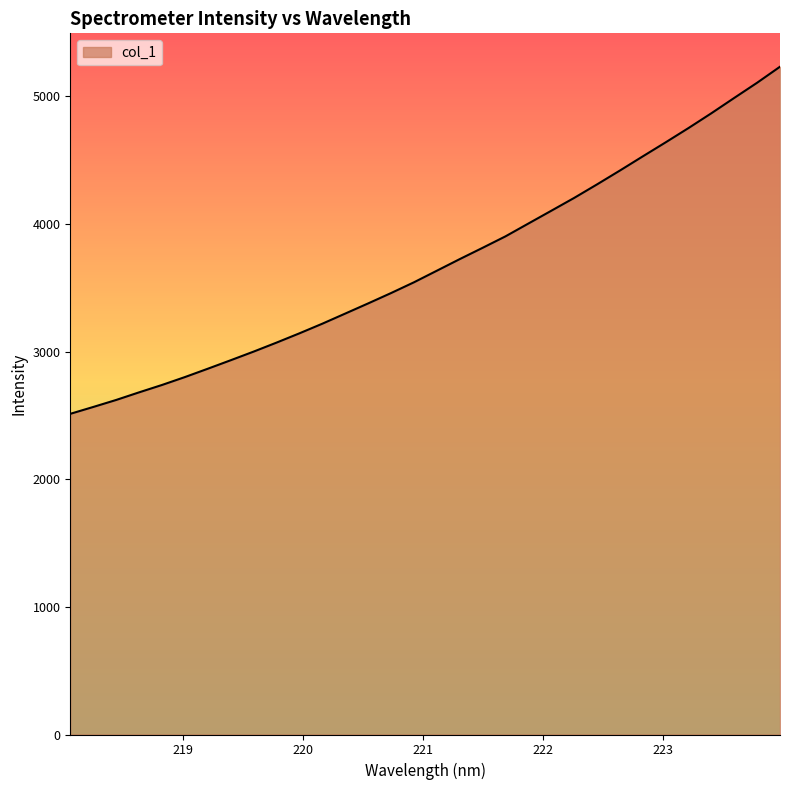

True or false: there are more than 2 points higher than both neighbors.

False